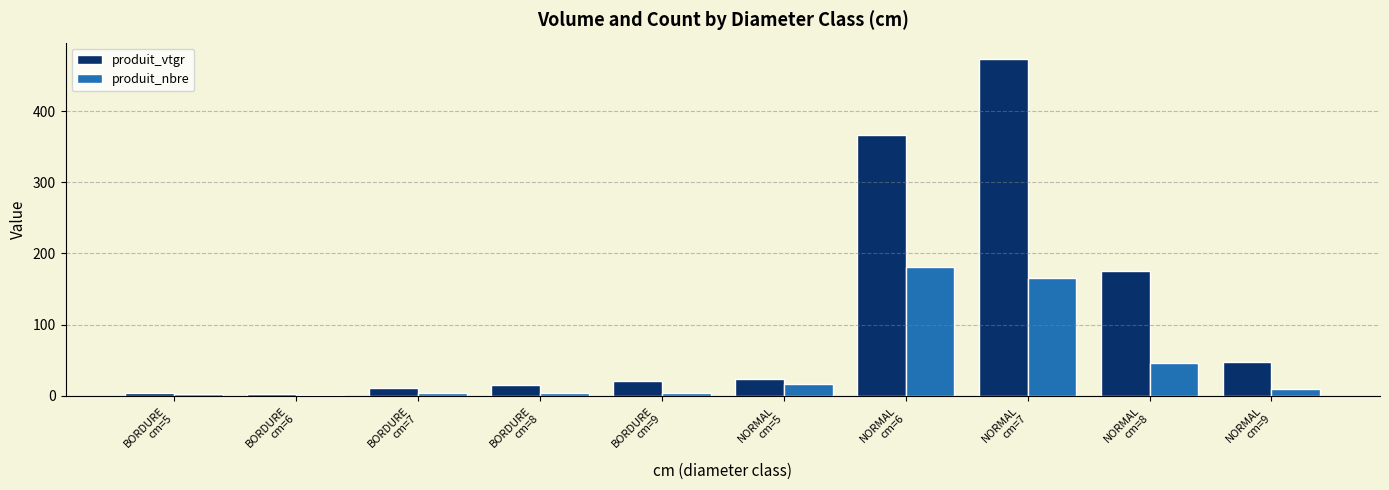

Which series has the largest total across all categories?

produit_vtgr